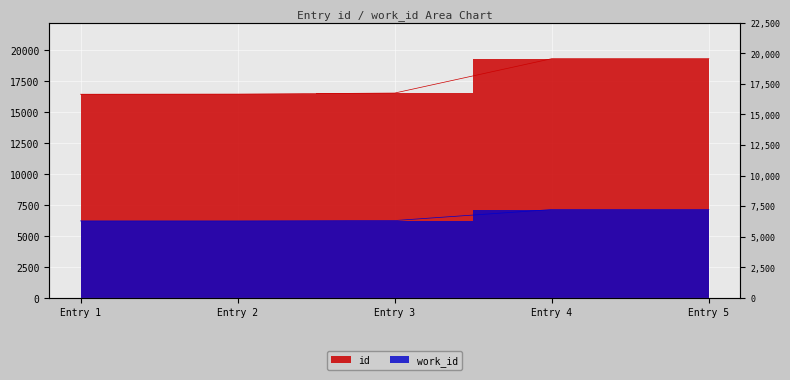

The value of work_id at Entry 1 is 1808. True or false?

False